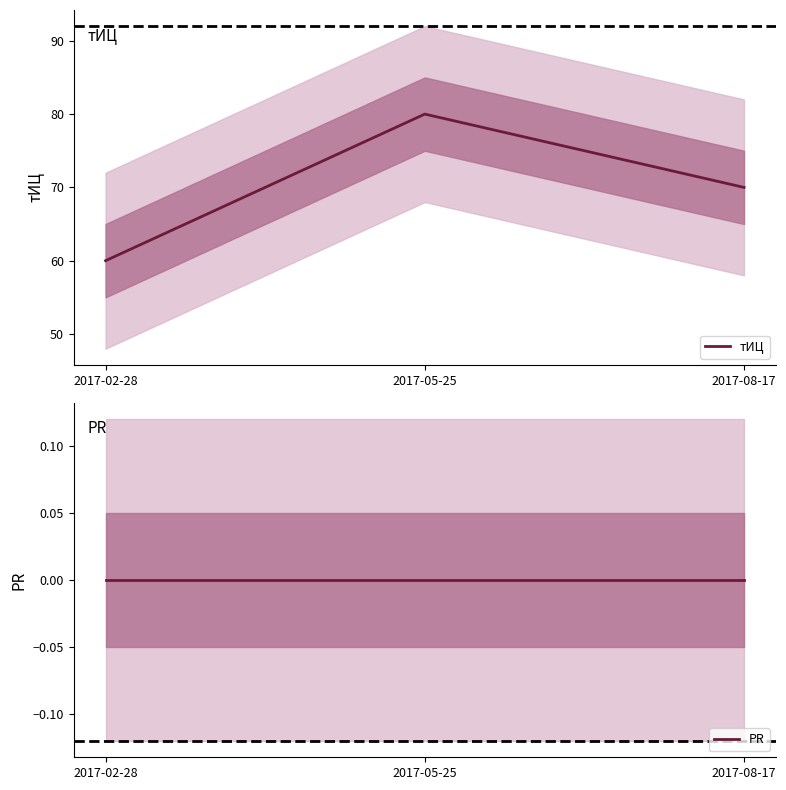

Which category has the lowest value in the PR series?

2017-02-28